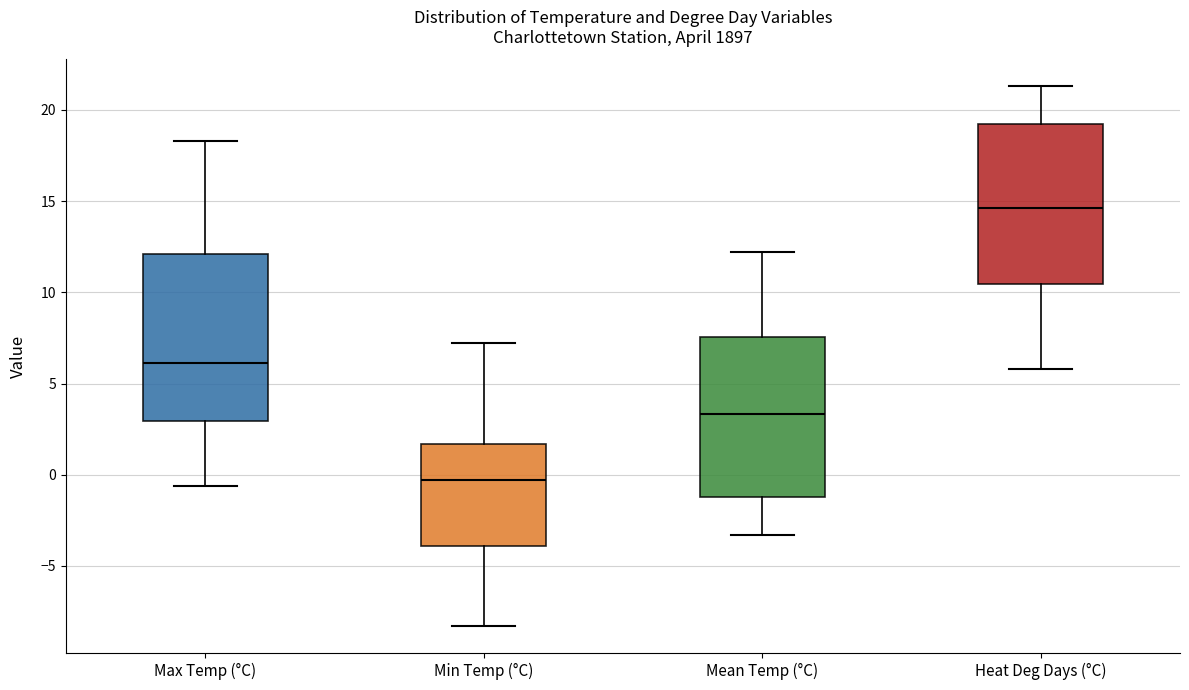

Reading left to right, transcribe this box plot: for each box, give where its median line is, the range the box spans, and where its two whiskers end, as read against the y-axis. The values are not printed on the chart, so give them approximately, as read against the axis.

Max Temp (°C): median 6.0, box 3.0 to 12.0, whiskers -0.5 to 18.5
Min Temp (°C): median -0.5, box -4.0 to 1.5, whiskers -8.5 to 7.0
Mean Temp (°C): median 3.5, box -1.0 to 7.5, whiskers -3.5 to 12.0
Heat Deg Days (°C): median 14.5, box 10.5 to 19.5, whiskers 6.0 to 21.5